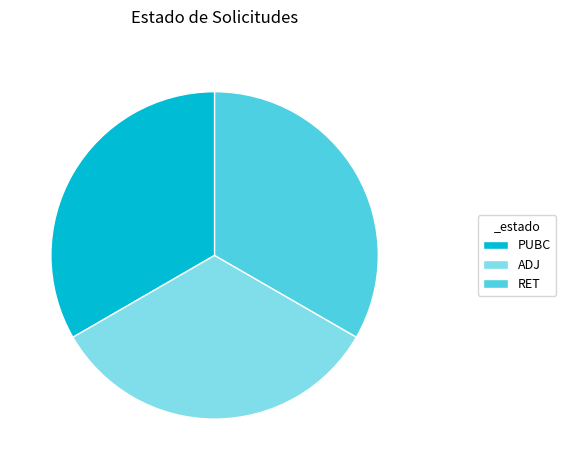

Is ADJ the majority of the pie?

No